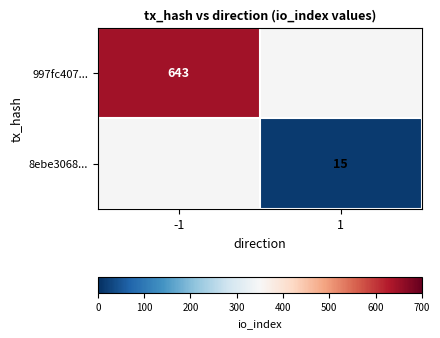

True or false: 8ebe3068... has a value of 25 at 1.

False